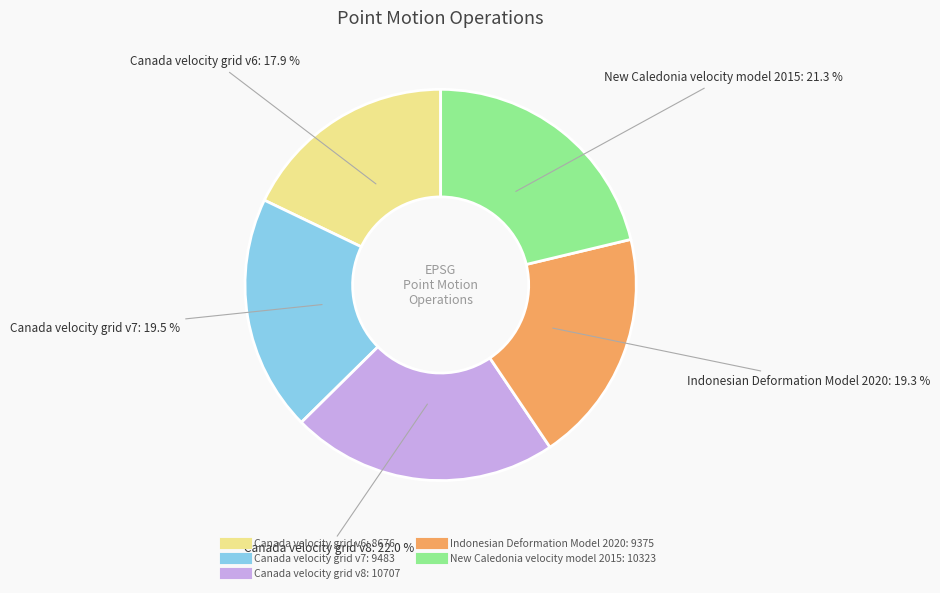

Which has a higher value, Canada velocity grid v8 or New Caledonia velocity model 2015?

Canada velocity grid v8